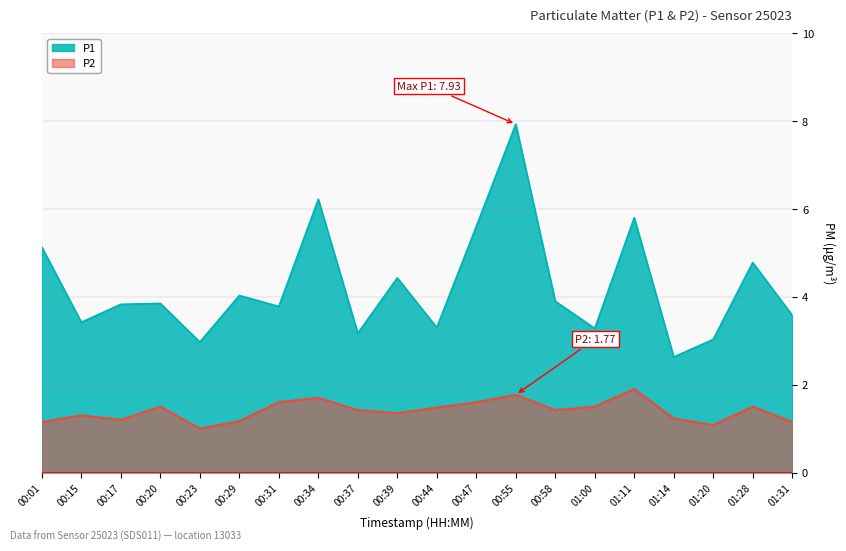

Which label corresponds to the smallest value in the chart?

00:23